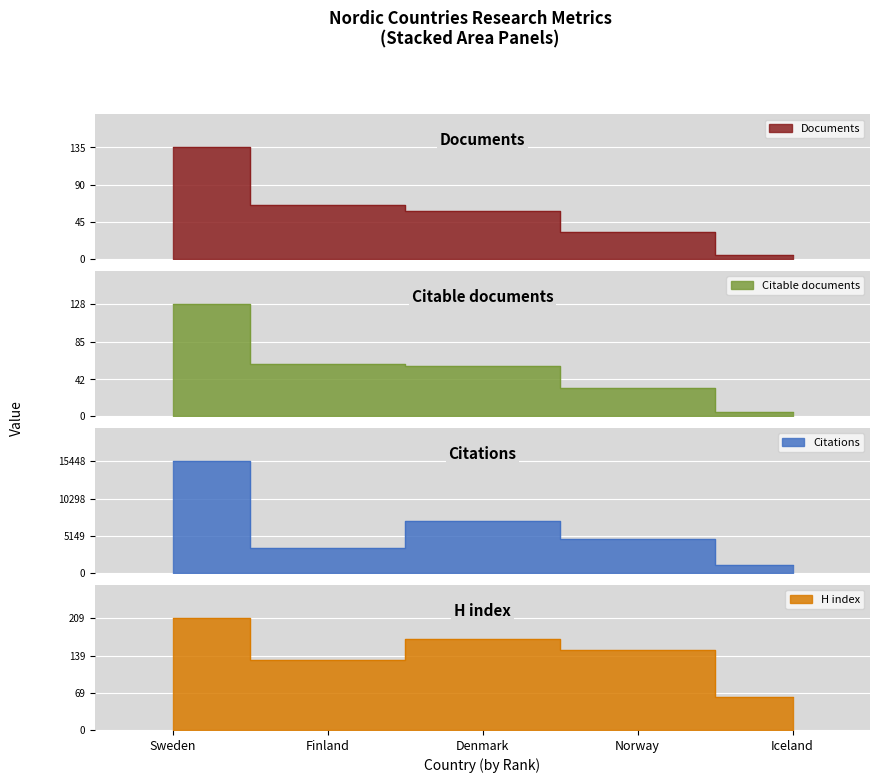

What is the average value of the Documents series?

59